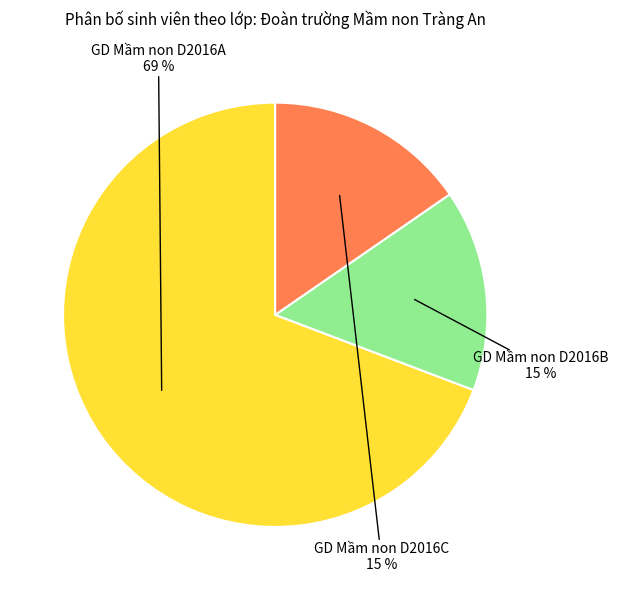

To the nearest percent, what is the average slice percentage?

33%